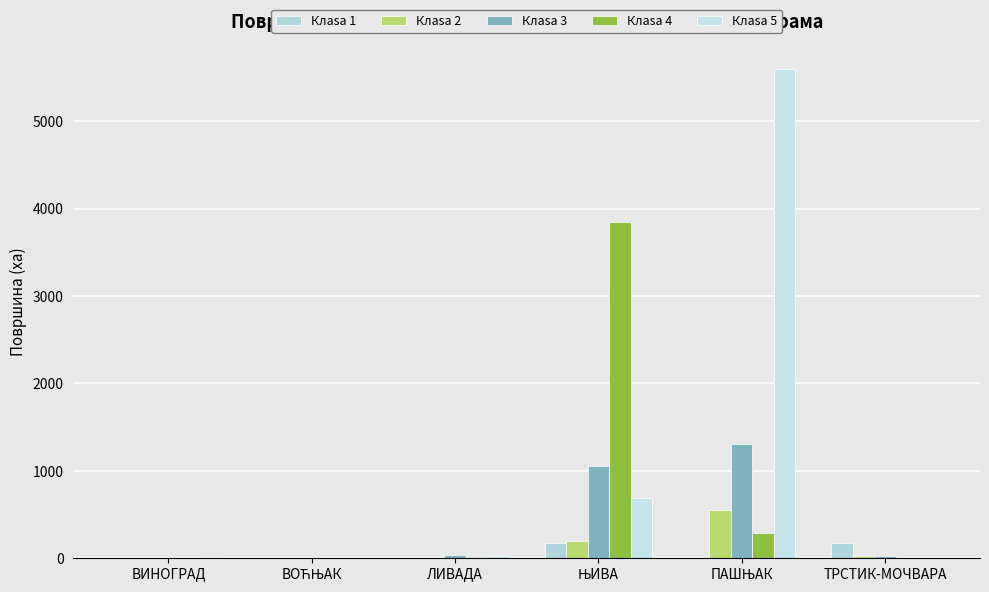

At which category does the chart reach its minimum across all series?

ВОЋЊАК